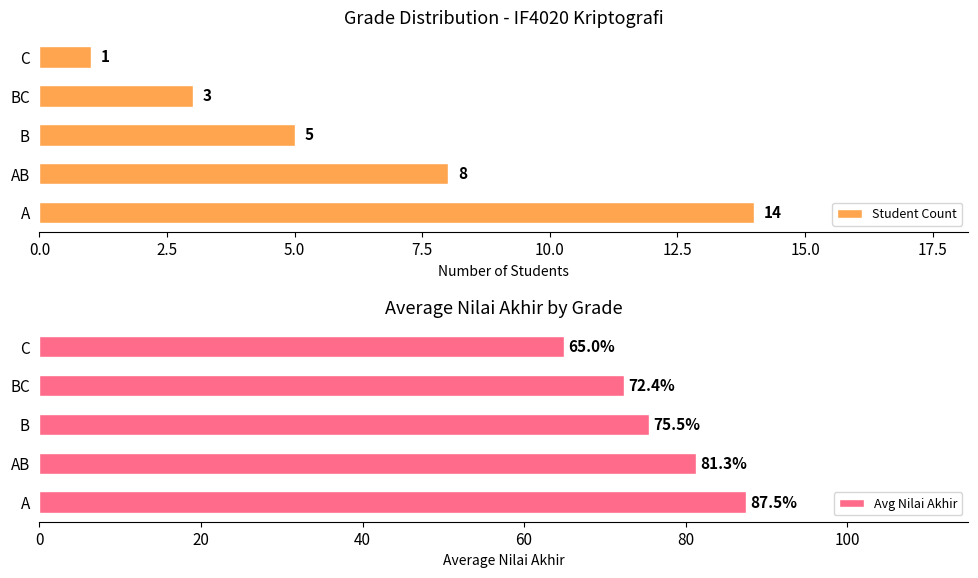

What is the difference between the maximum and minimum values in the Student Count series?

13